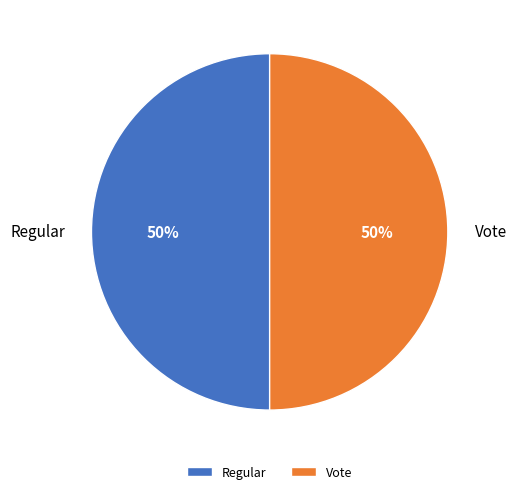

The Vote slice represents 62% of the pie. True or false?

False